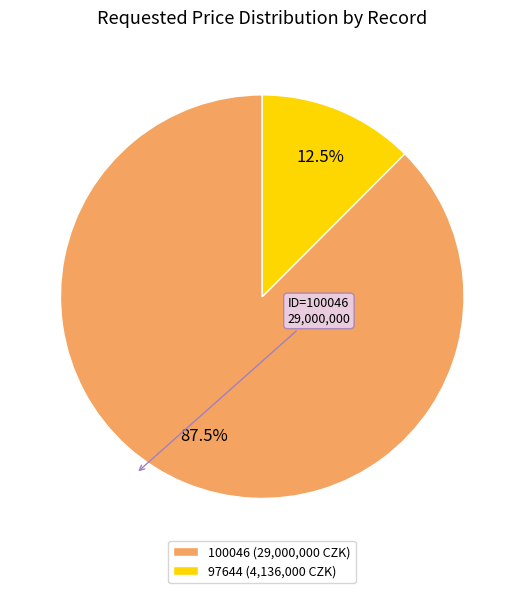

Is it true that 100046 is 81% of the pie?

False